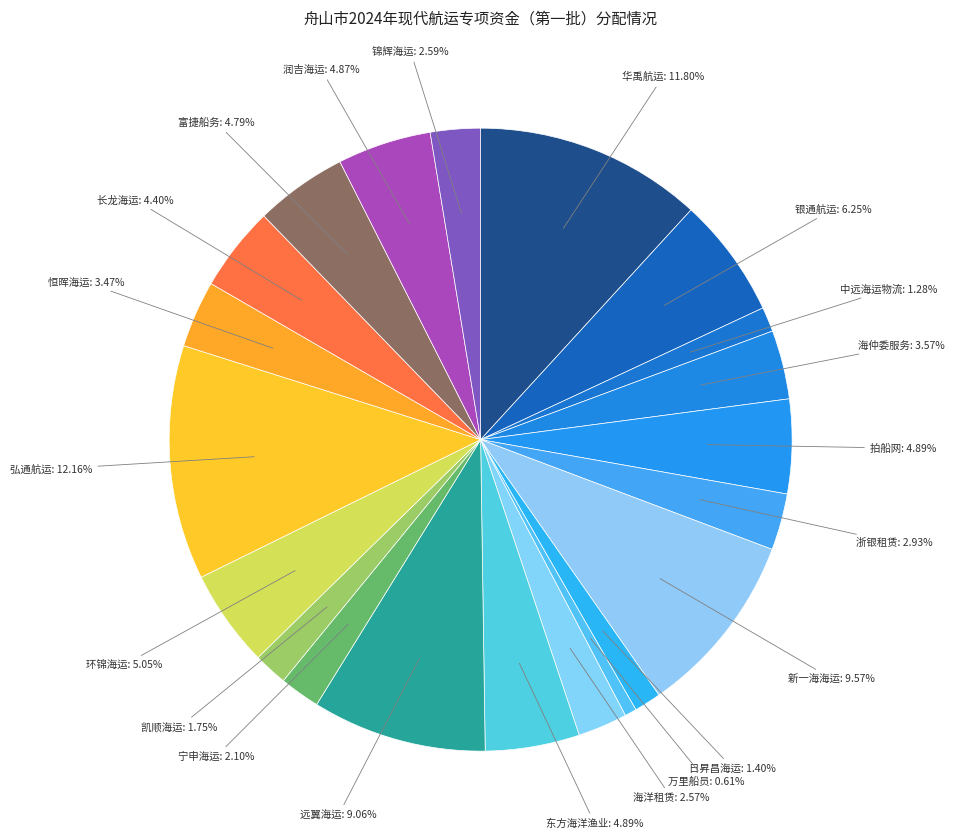

Is the sum of 东方海洋渔业 and 浙银租赁 greater than half?

No